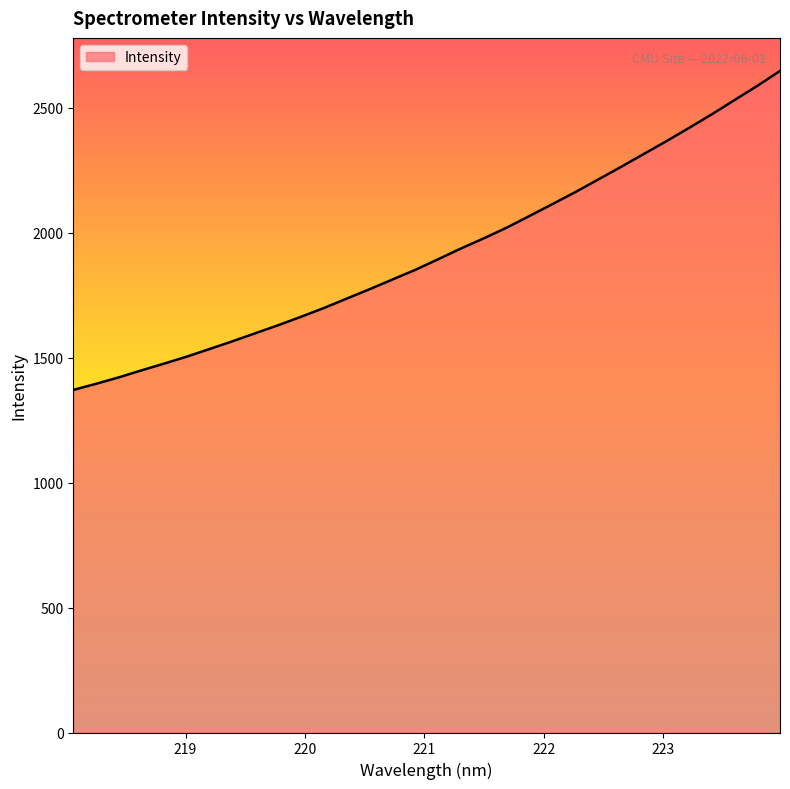

Count the number of categories in the chart.

32